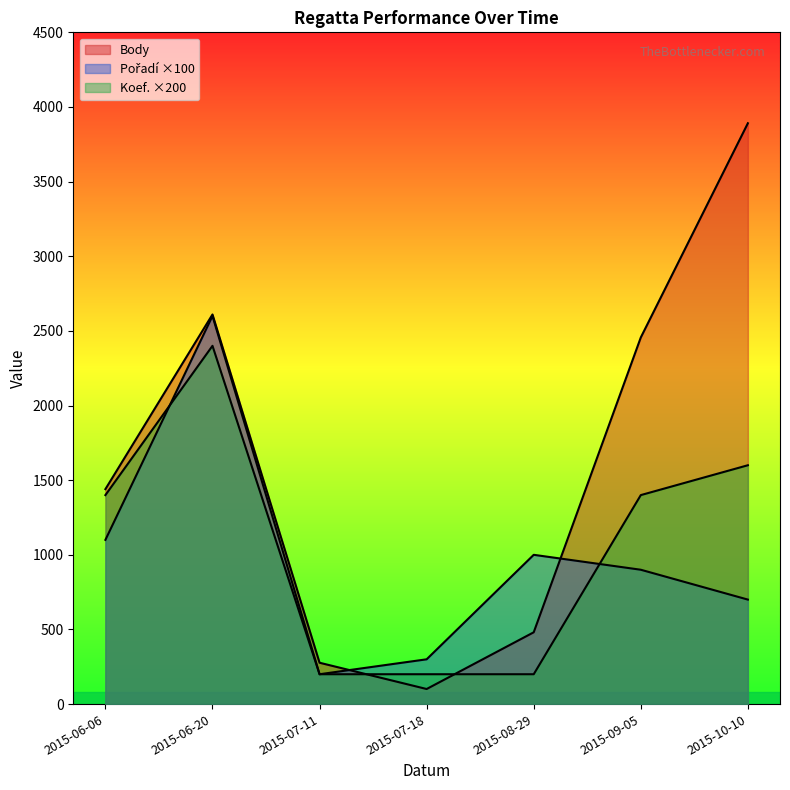

Which category has the highest value across all series?

2015-10-10